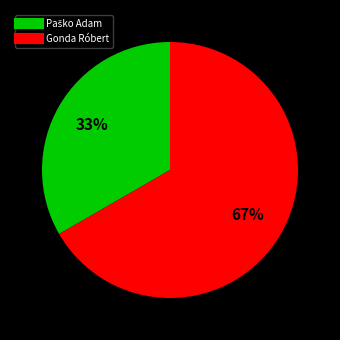

True or false: Gonda Róbert accounts for 67% of the total.

True